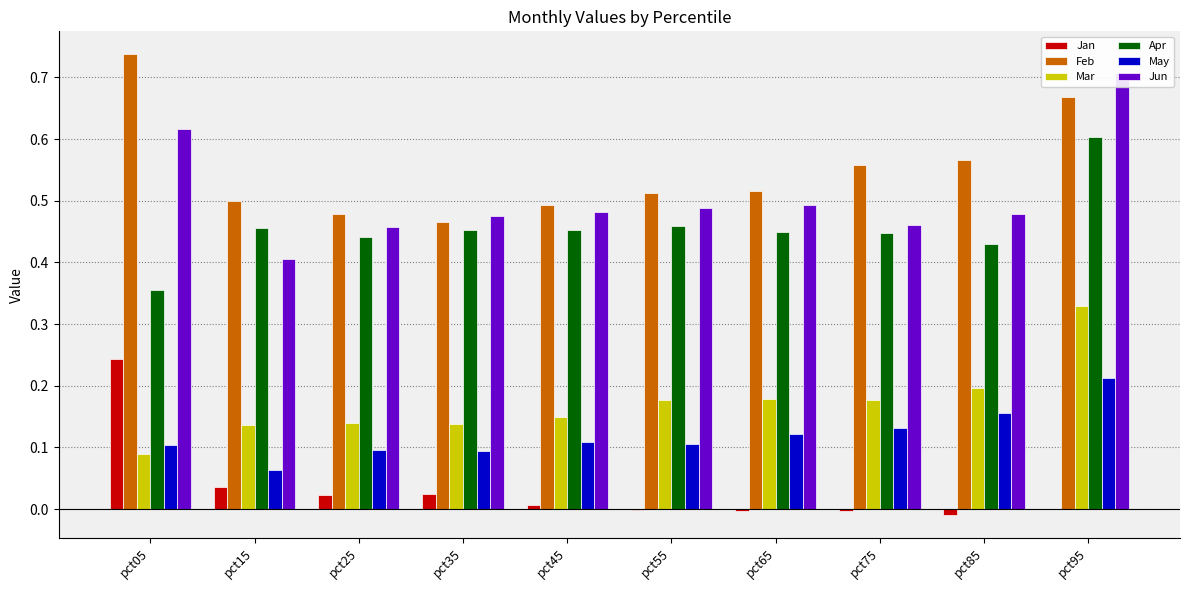

At which label is Jun closest to 0?

pct15